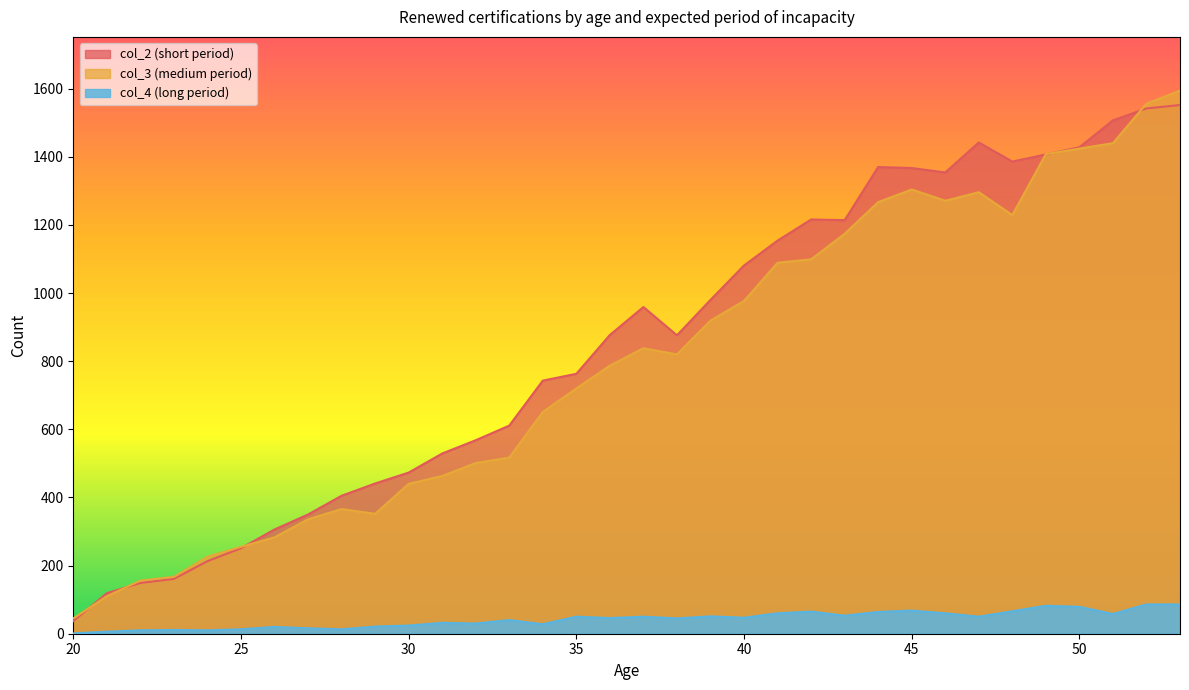

Reading left to right, what are all the values shown in this chart?

col_2: 37	119	149	161	213	251	306	350	405	441	473	529	568	611	743	763	877	959	876	980	1081	1154	1216	1214	1370	1367	1354	1442	1386	1407	1428	1507	1542	1552
col_3: 45	110	156	167	226	255	283	336	366	352	440	463	501	517	651	720	787	838	820	919	977	1089	1099	1174	1267	1304	1271	1296	1229	1408	1424	1440	1556	1594
col_4: 1	6	10	11	10	13	20	16	13	21	24	32	30	40	28	50	46	50	45	51	47	60	65	53	64	68	60	50	66	82	79	58	86	86